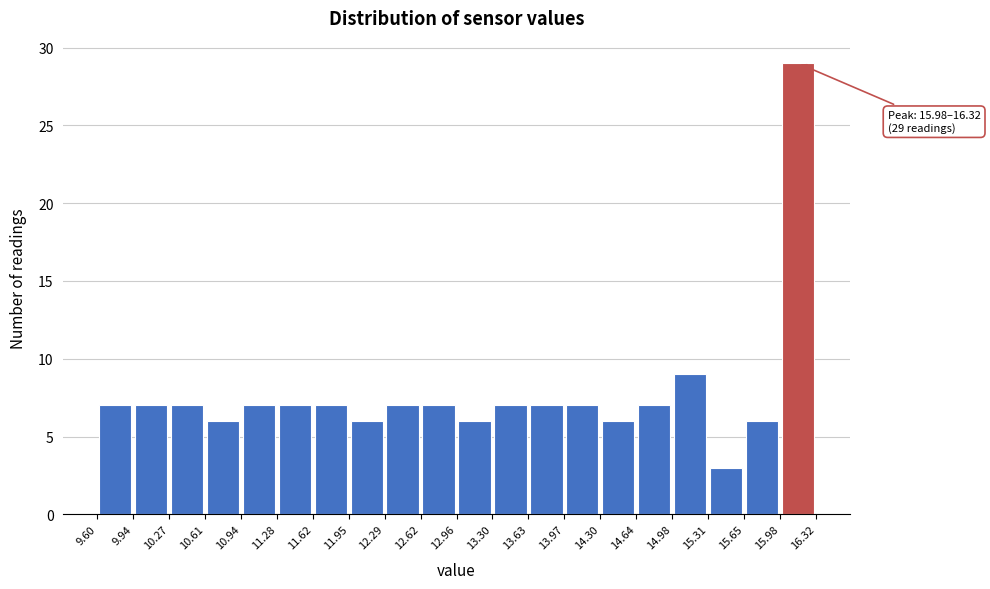

Which range on the x-axis has the tallest bar?

15.98 to 16.32